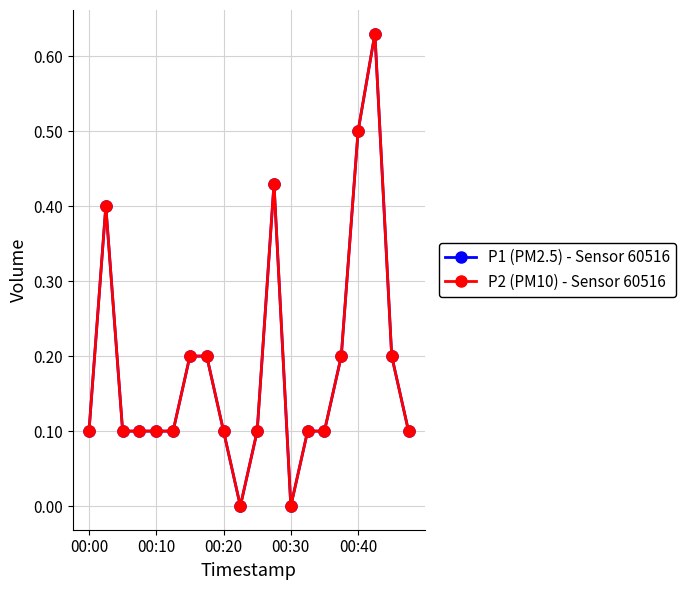

True or false: P1 (PM2.5) - Sensor 60516 and P2 (PM10) - Sensor 60516 intersect in this chart.

False